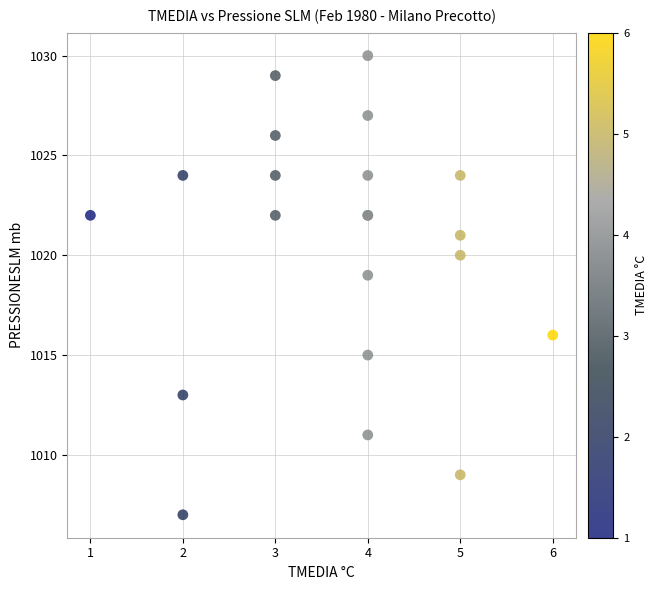

What Y value in the scatter plot is closest to 1018?

1019